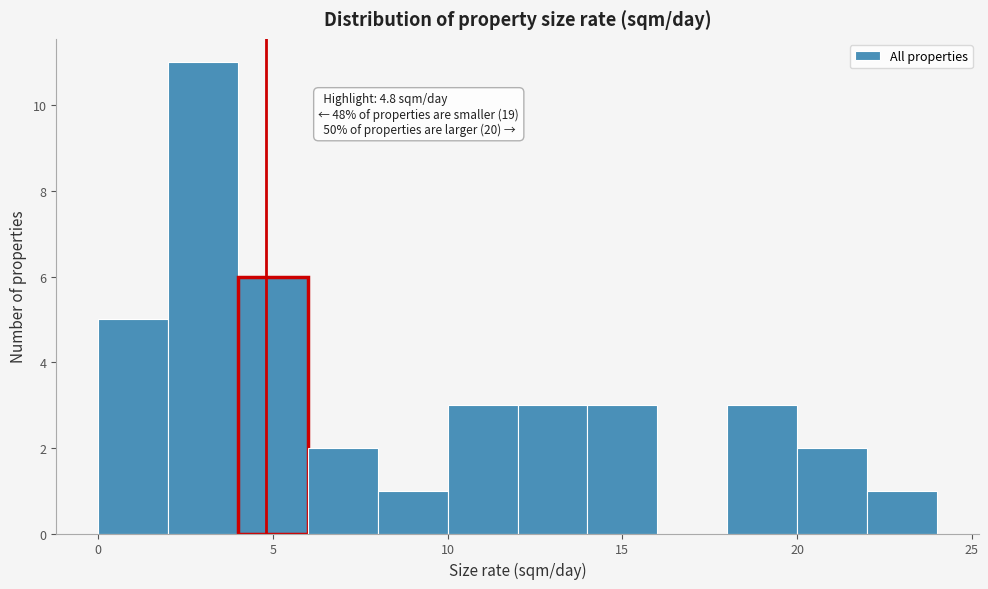

Over which range of the x-axis is the bar tallest?

2 to 4